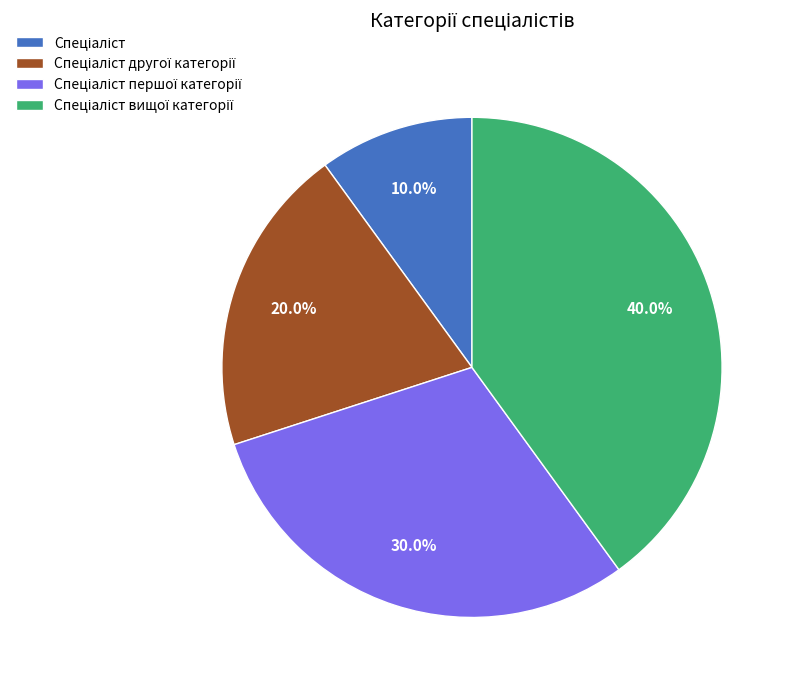

Is there a majority slice in this chart?

No